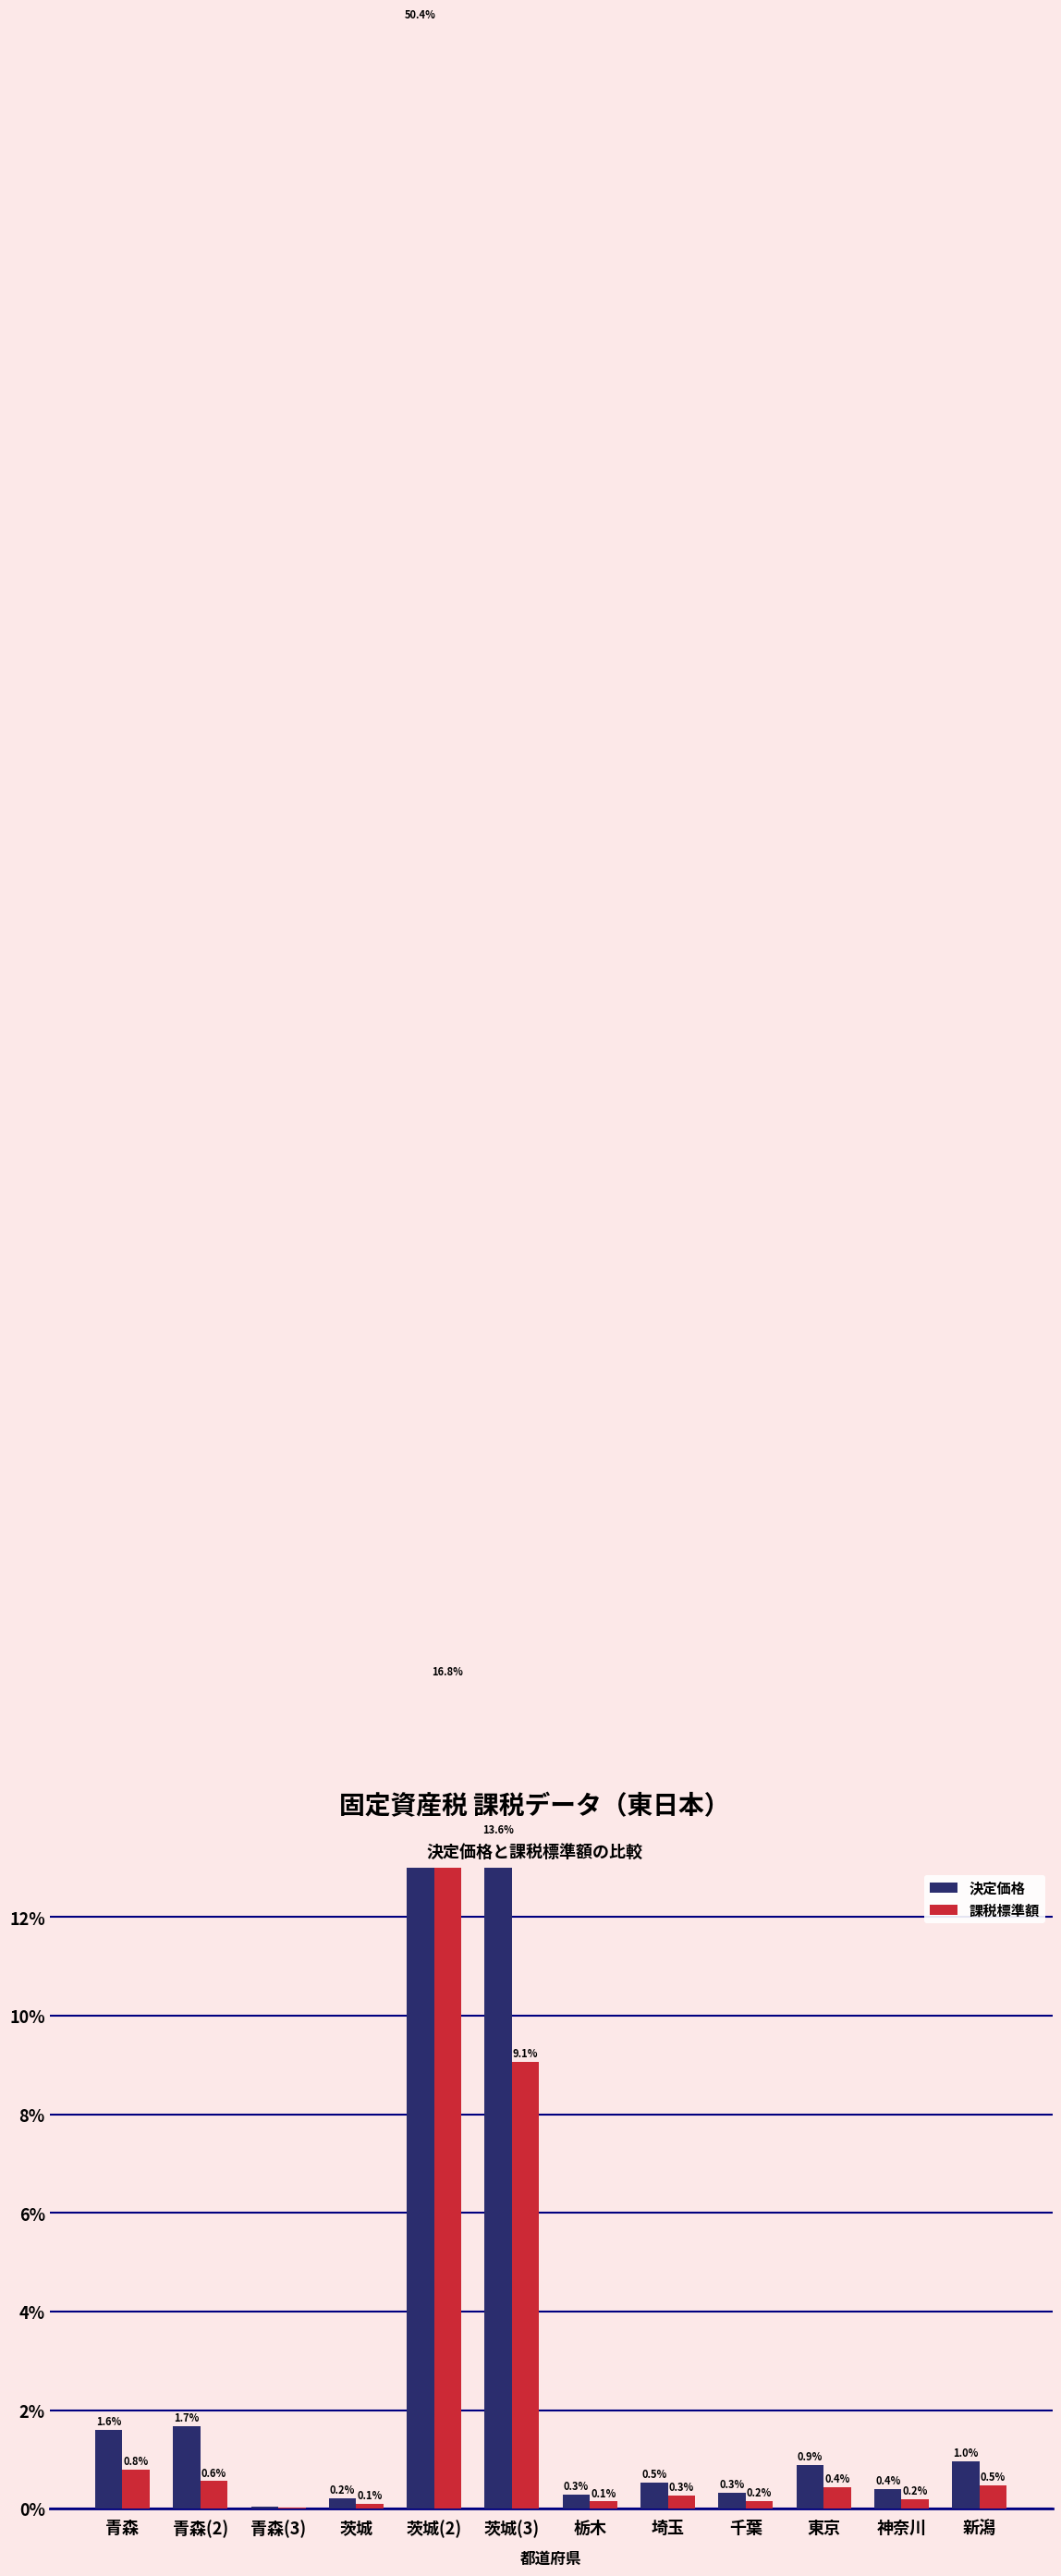

Which category has the highest value in the 課税標準額 series?

茨城(2)